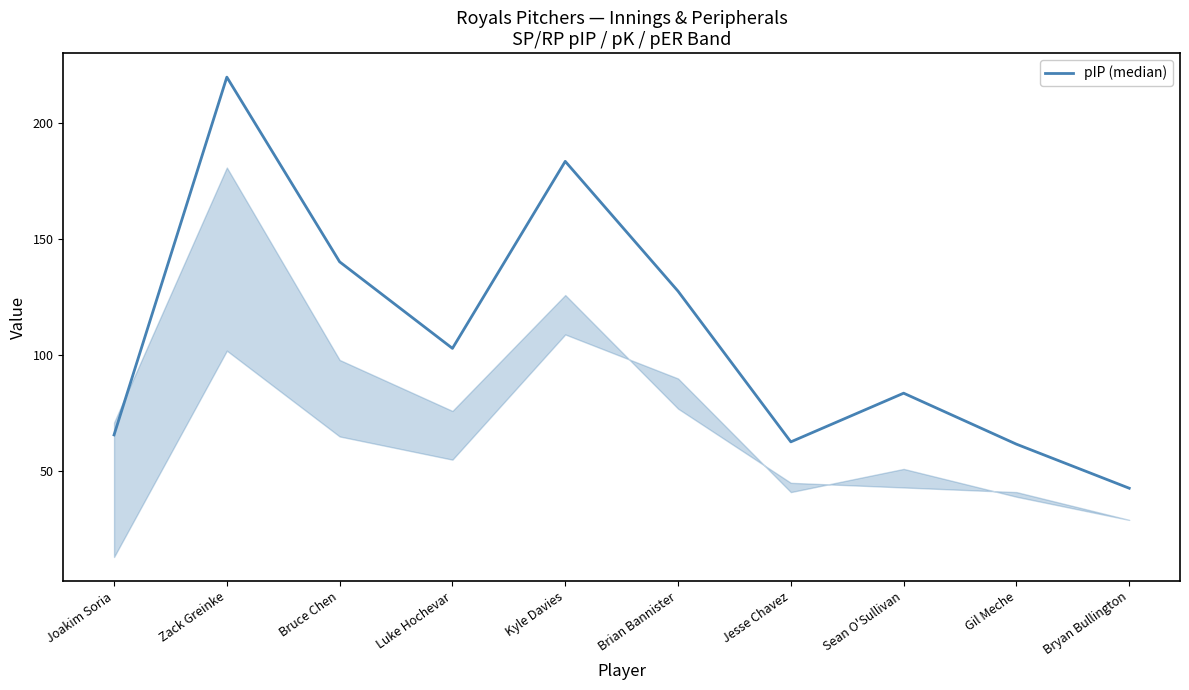

At which category does the chart reach its minimum across all series?

Bryan Bullington